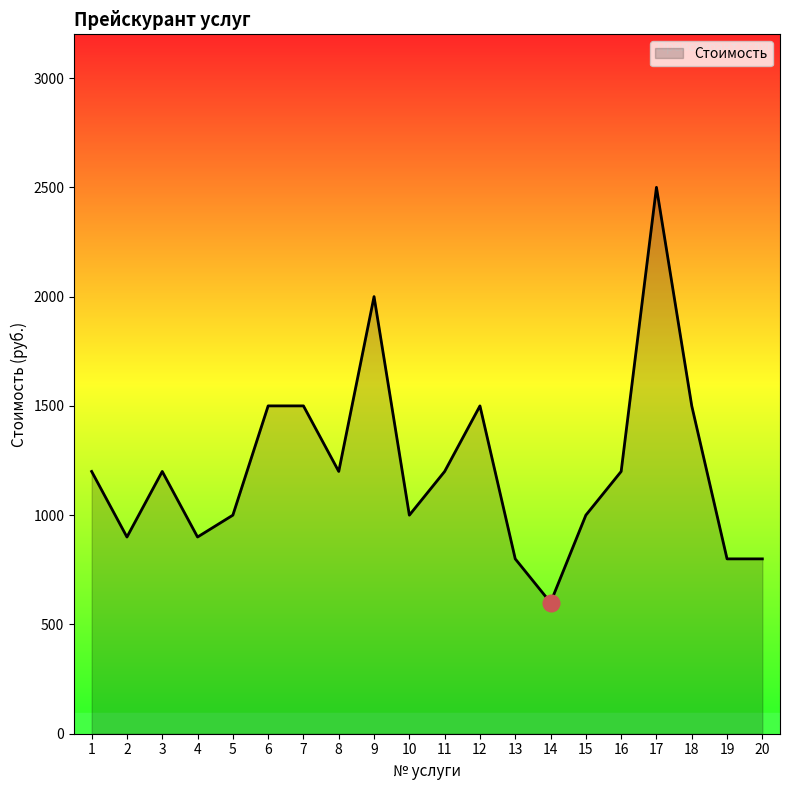

True or false: the data shows 2004 at 1.

False